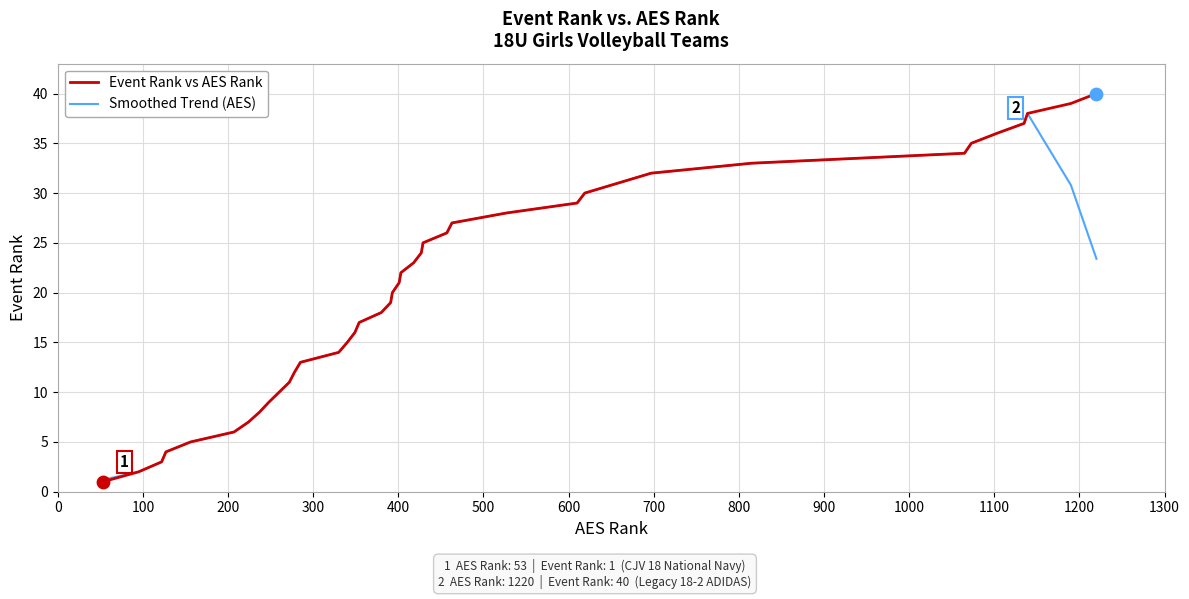

Which series has the widest spread of values?

Event Rank vs AES Rank